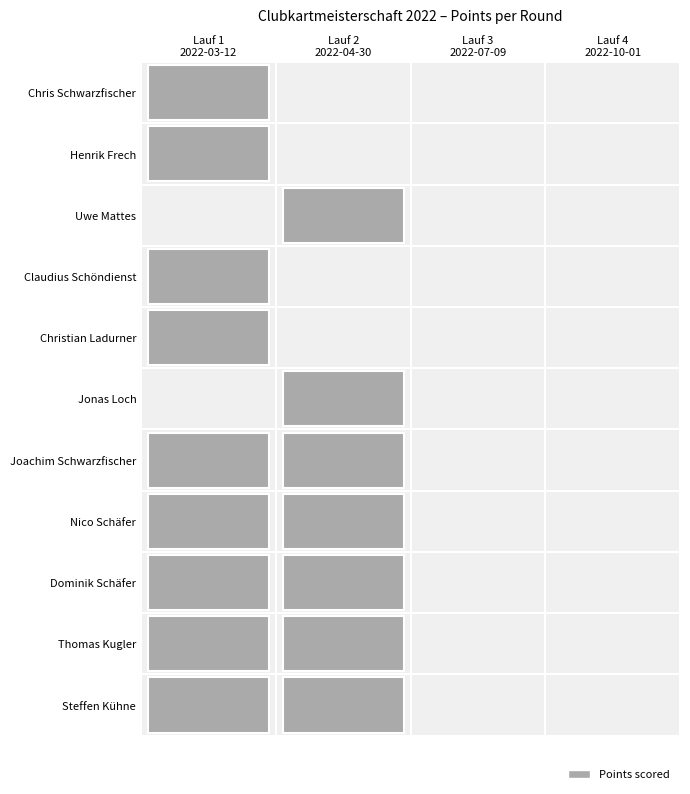

At which category is the sum across all series the highest?

Lauf 1
2022-03-12